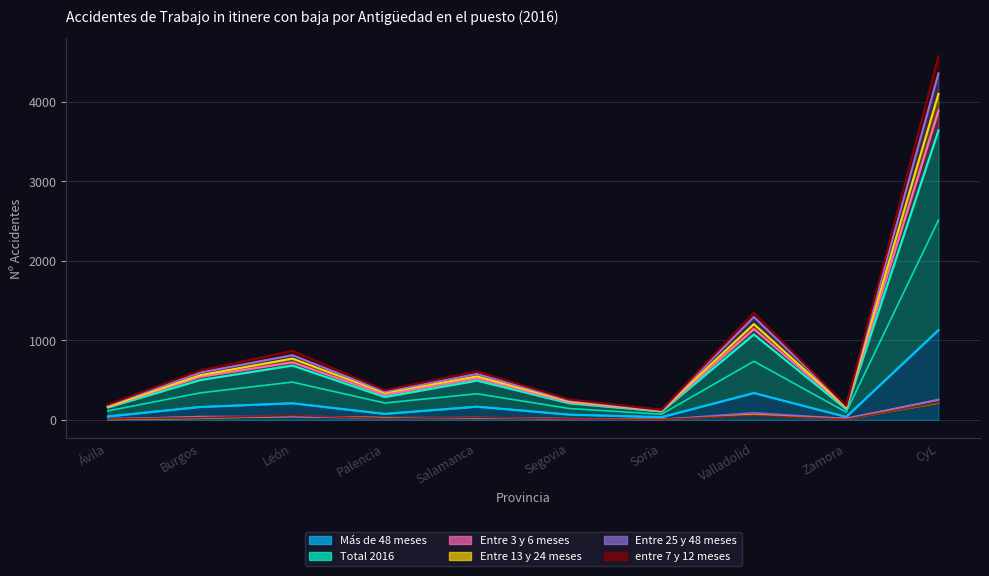

The value of Entre 3 y 6 meses at Salamanca is 28. True or false?

True